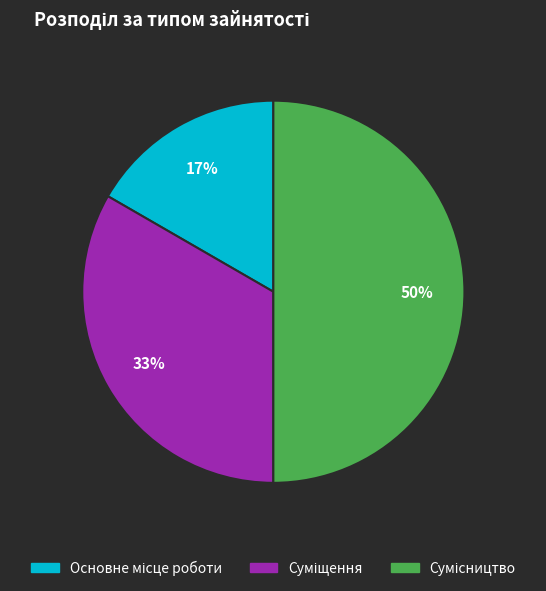

To the nearest percent, what is the difference between the largest and smallest slice percentages?

33%